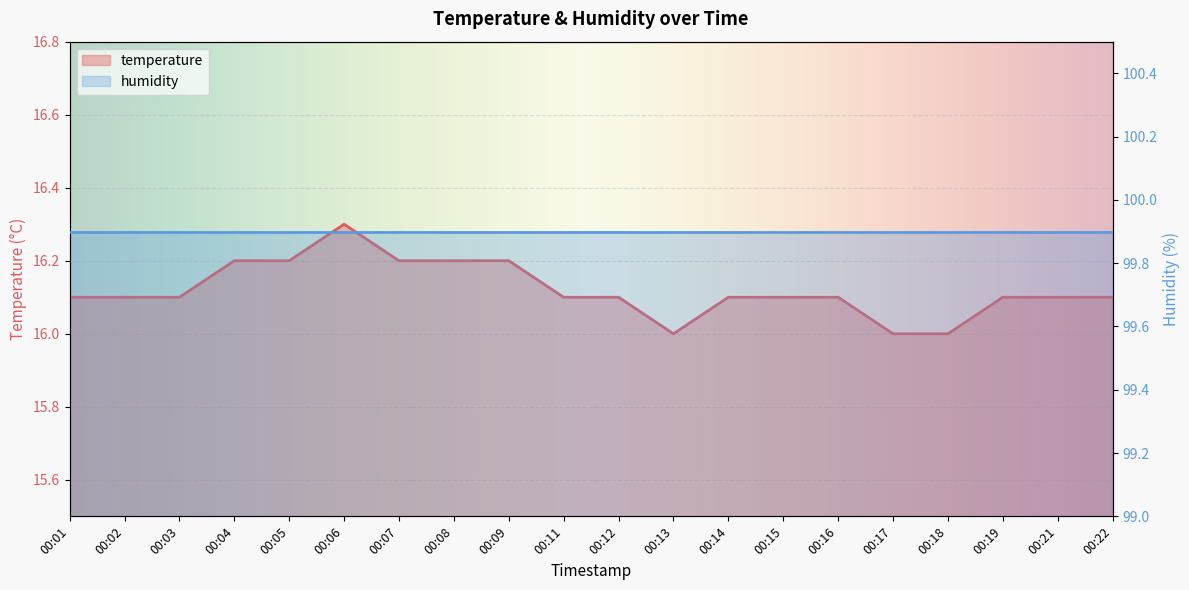

What is the difference between the maximum and minimum values?

0.3